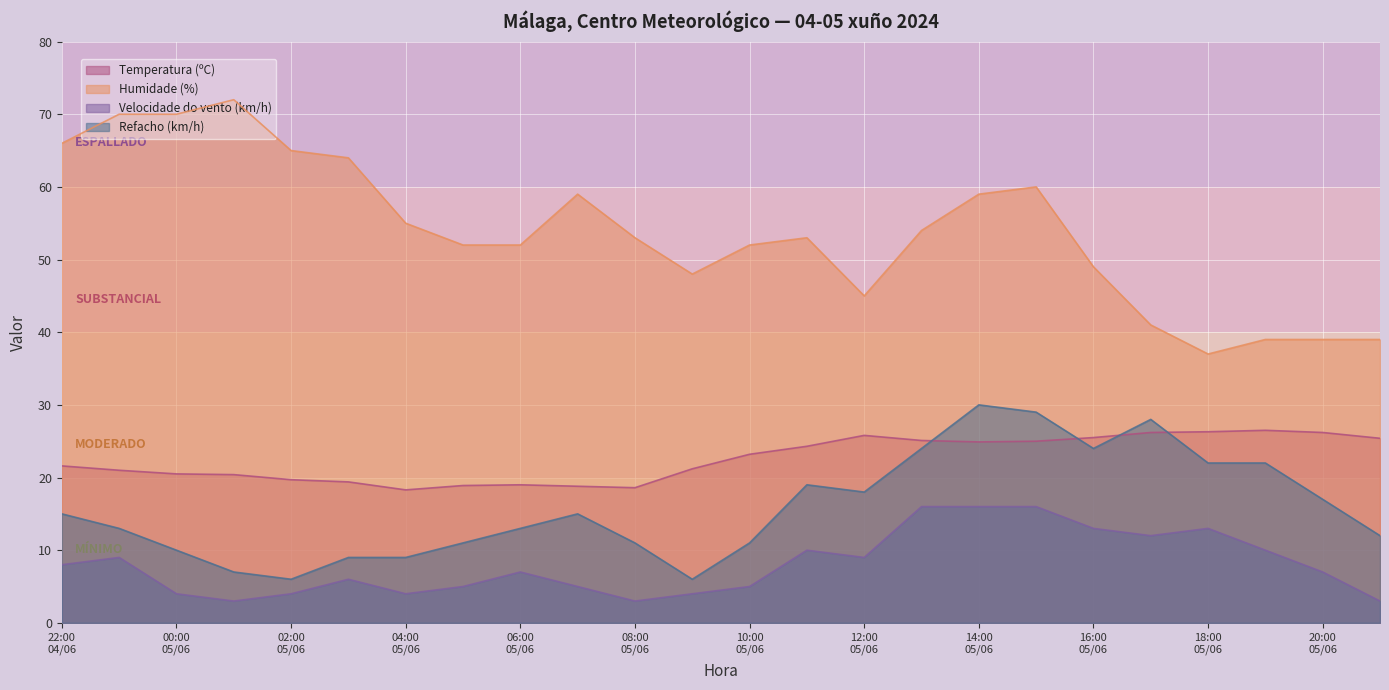

Which series has the largest range (max minus min)?

Humidade (%)